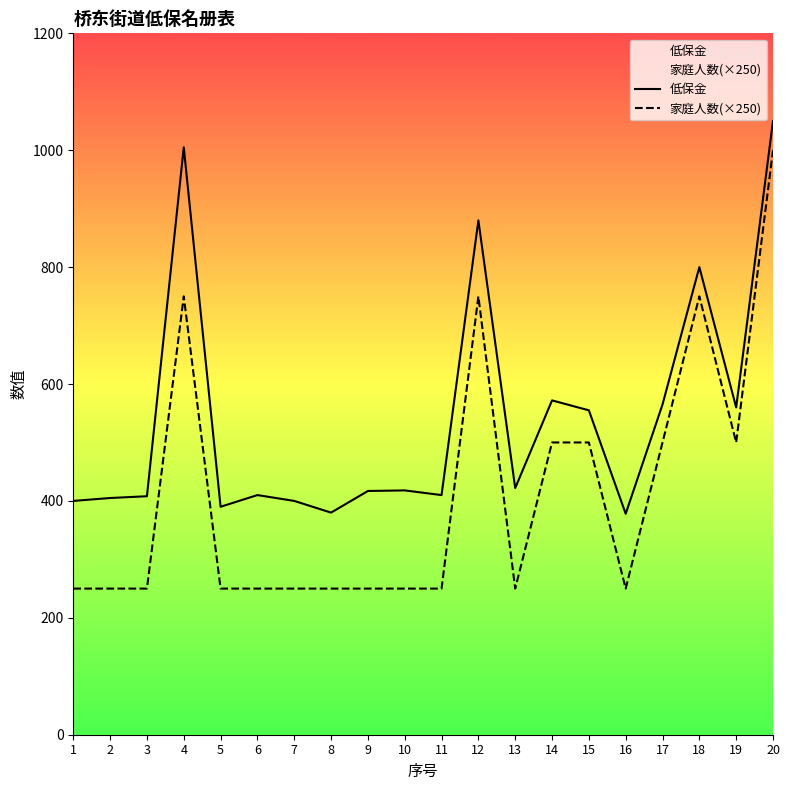

Where is 低保金 nearest to the value 714?

18